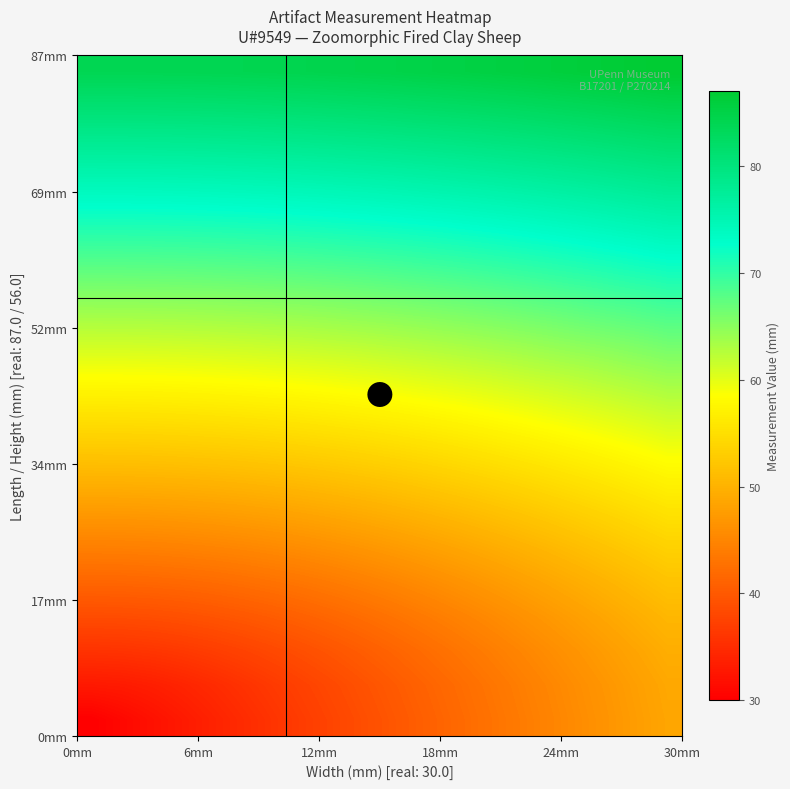

How many categories are shown in the chart?

20